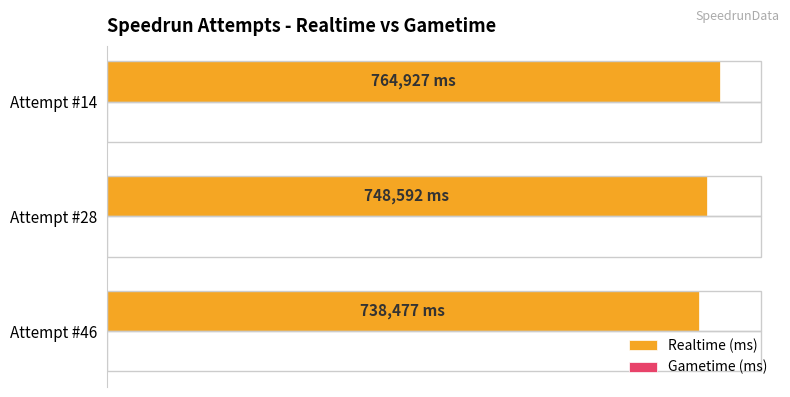

Are the bars horizontal?

Yes